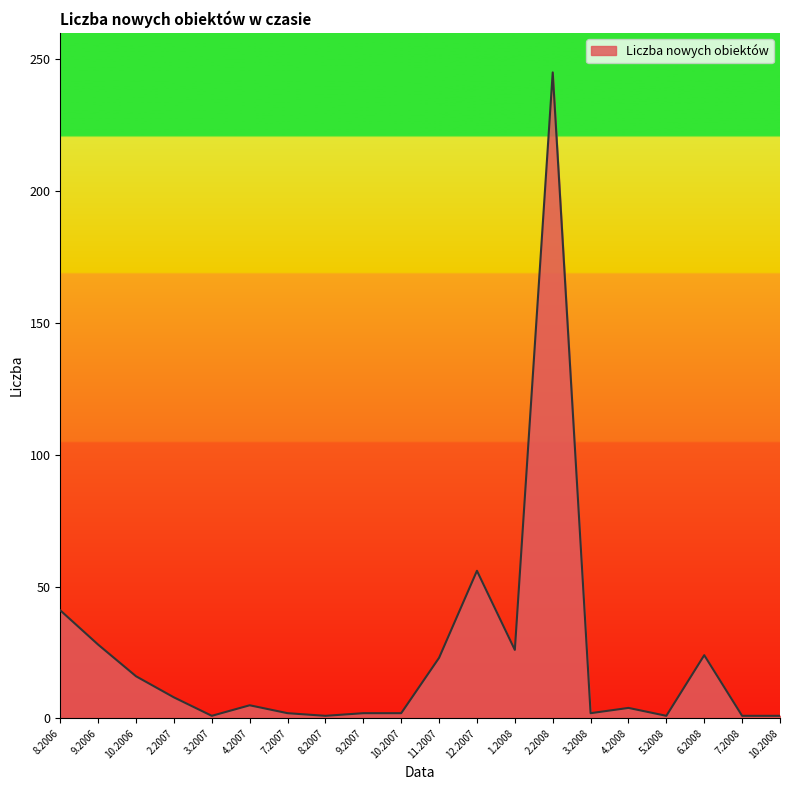

The chart shows a value of 5 at 4.2007. True or false?

True